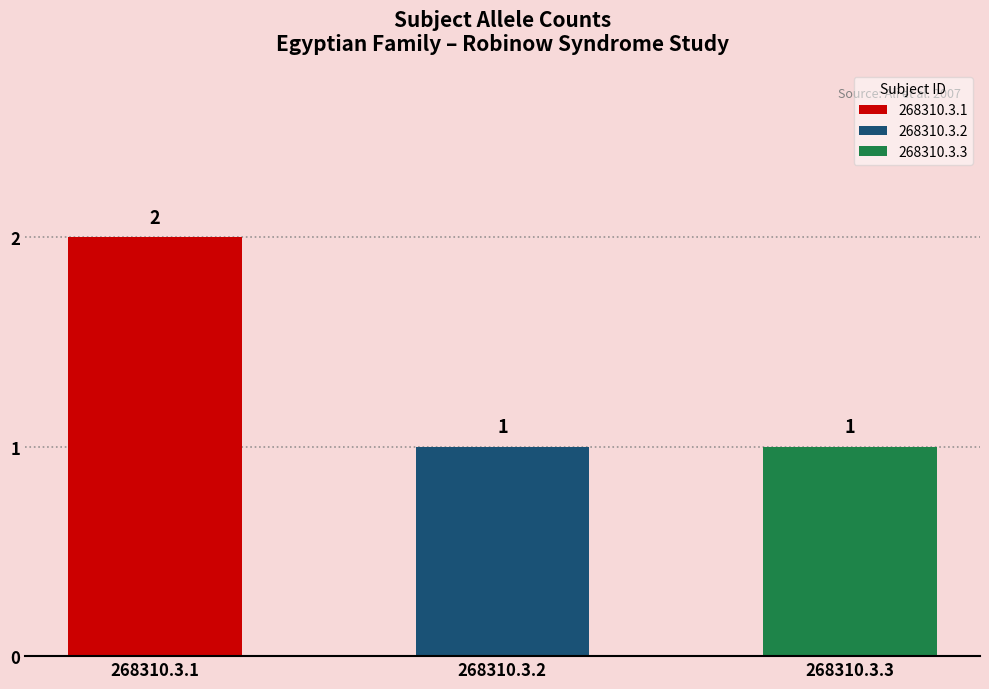

Which label corresponds to the smallest value in the chart?

268310.3.2